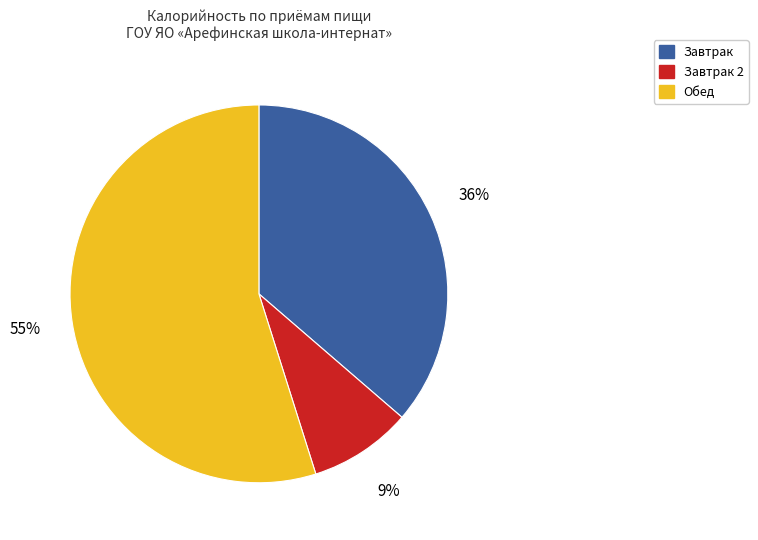

Is there a majority slice in this chart?

Yes